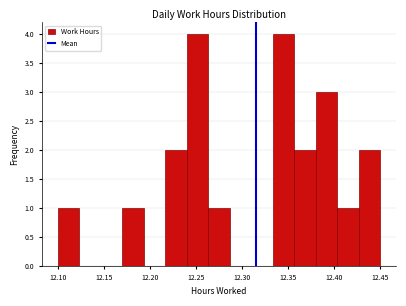

Reading left to right, transcribe this chart: for each bar, give the range it covers on the x-axis and its height. Neither the bar edges nor the heights are printed on the chart, so give them approximately, as read against the axes.

12.100 to 12.125: 1
12.125 to 12.145: 0
12.145 to 12.170: 0
12.170 to 12.195: 1
12.195 to 12.215: 0
12.215 to 12.240: 2
12.240 to 12.265: 4
12.265 to 12.285: 1
12.285 to 12.310: 0
12.310 to 12.335: 0
12.335 to 12.355: 4
12.355 to 12.380: 2
12.380 to 12.405: 3
12.405 to 12.425: 1
12.425 to 12.450: 2